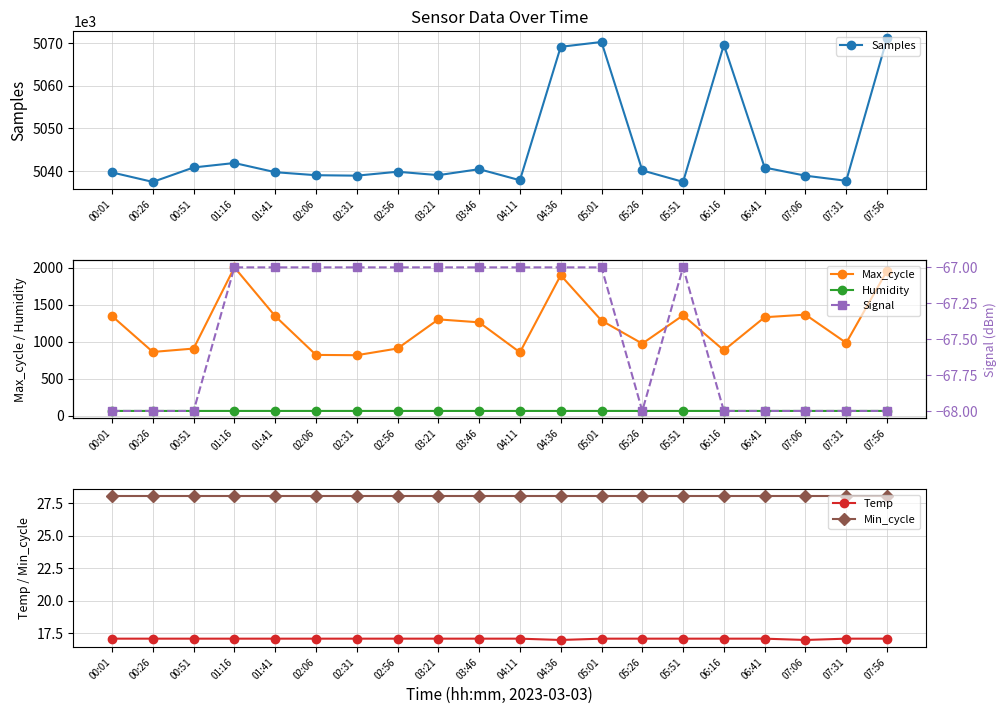

How many values in the Temp series exceed 17?

18